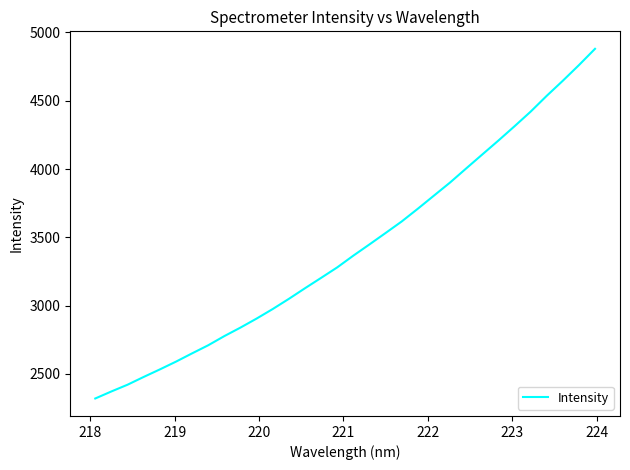

What is the greatest value displayed?

4880.4